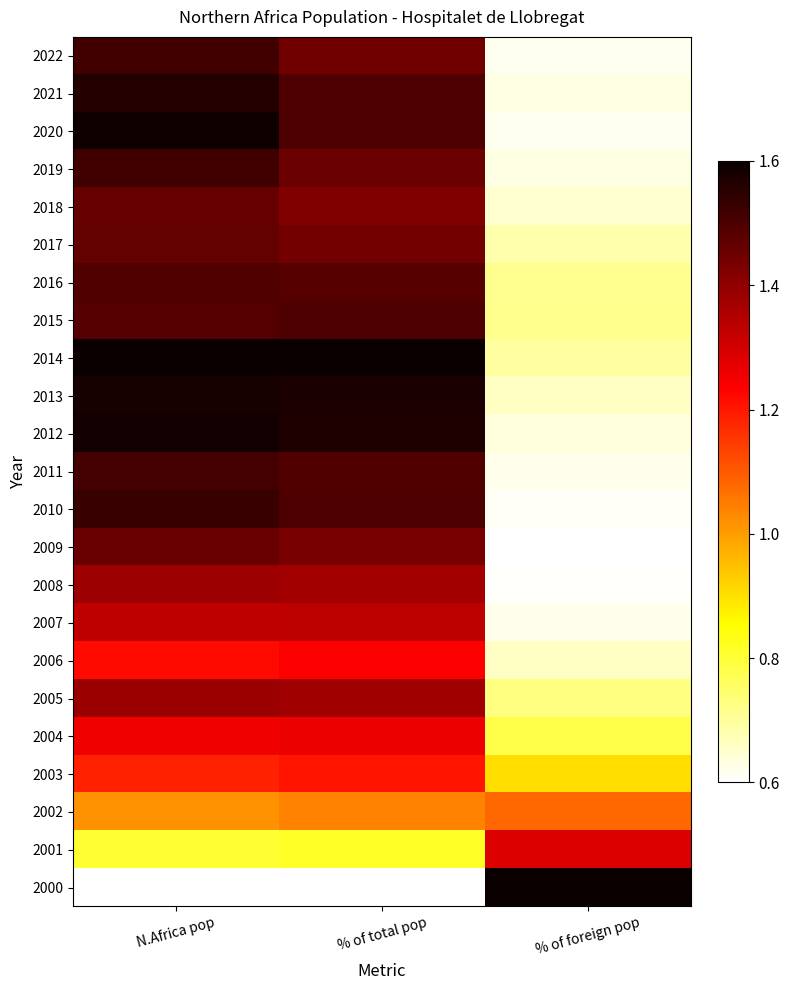

At how many categories does at least one series exceed 1?

3